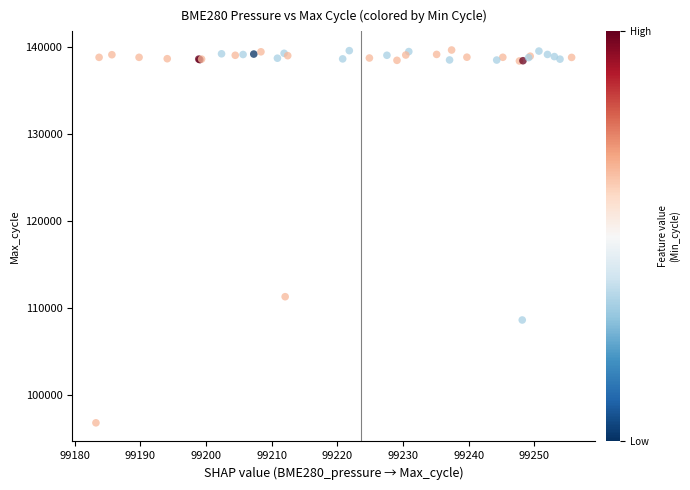

What Y value in the scatter plot is closest to 118217?

111298